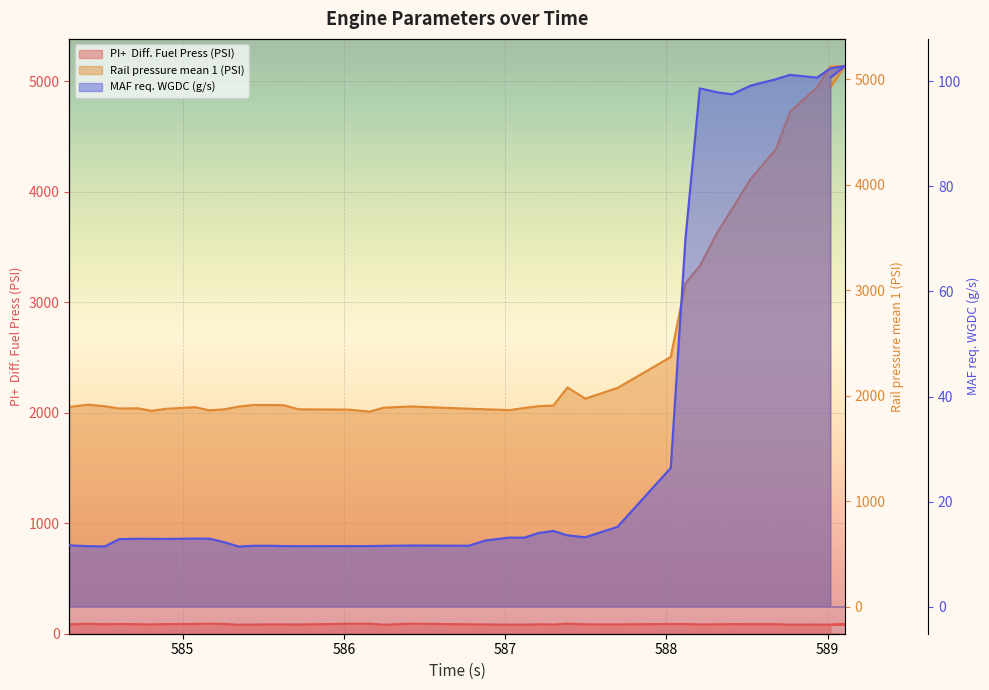

Read the PI+  Diff. Fuel Press (PSI) value at 587.

88.5